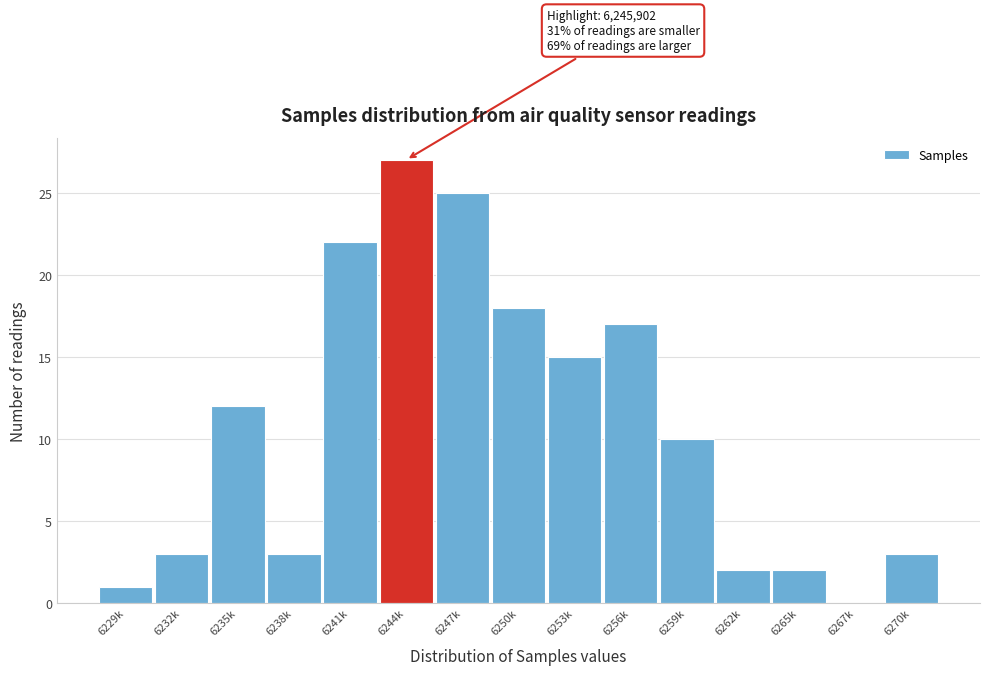

Reading right to left, what are all the values shown in this chart?

6270k=3	6267k=0	6265k=2	6262k=2	6259k=10	6256k=17	6253k=15	6250k=18	6247k=25	6244k=27	6241k=22	6238k=3	6235k=12	6232k=3	6229k=1